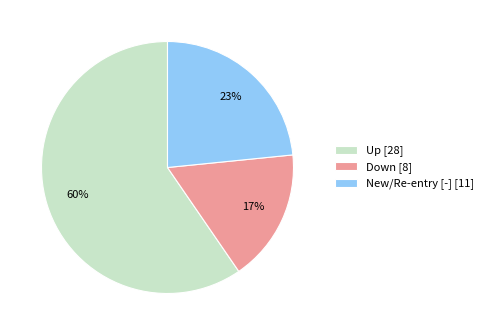

Which slice represents more than half of the pie?

Up [28]